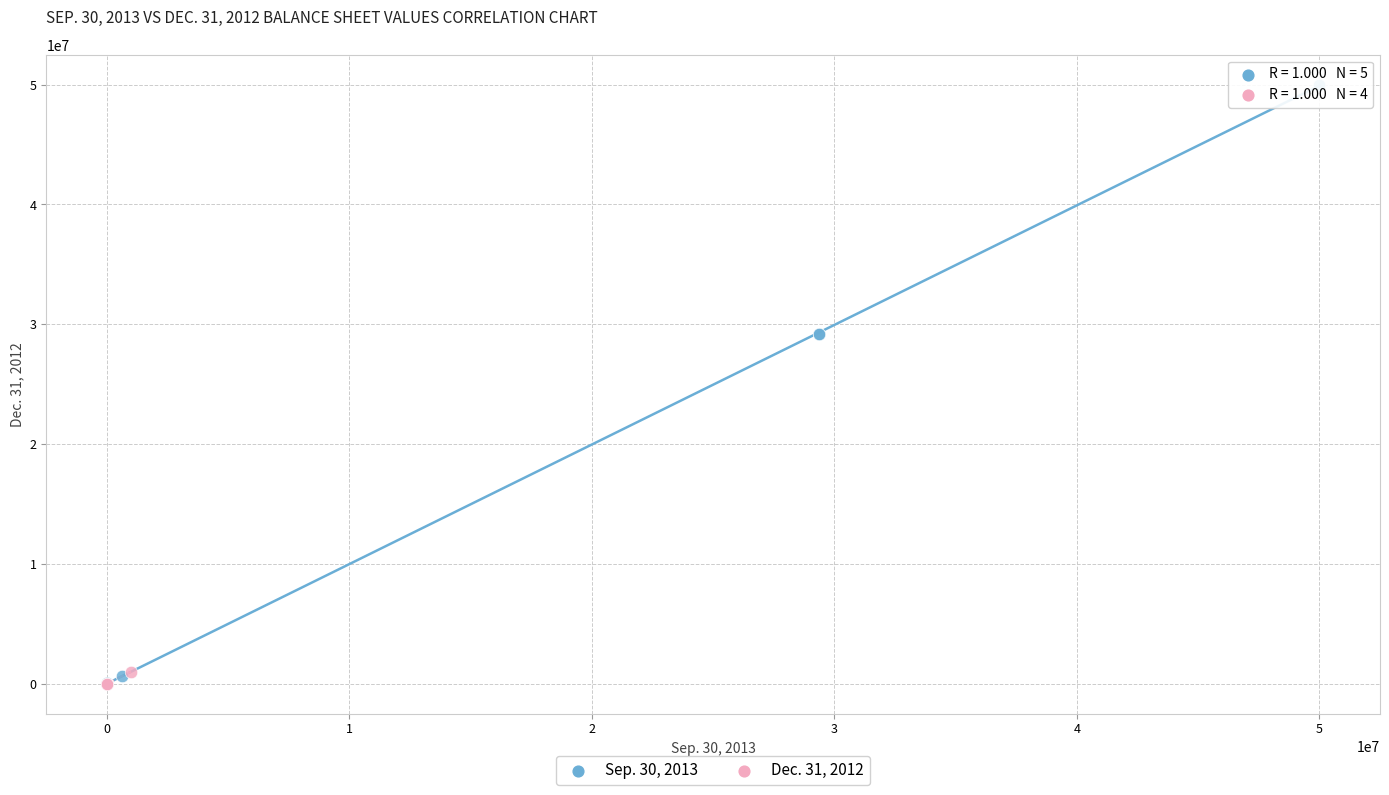

Which series has the largest Y range (max minus min)?

Sep. 30, 2013